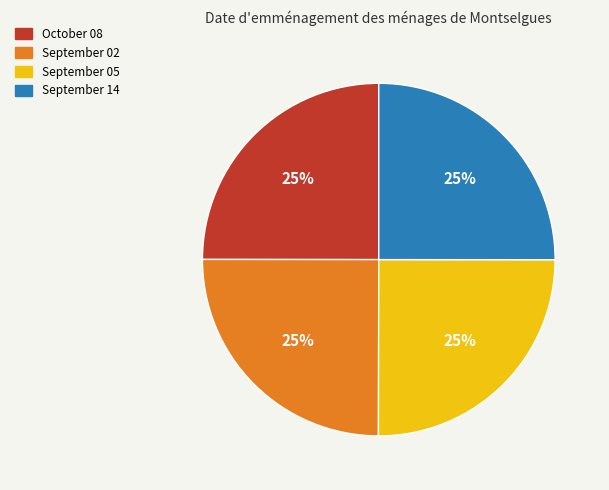

Is September 02 the majority of the pie?

No